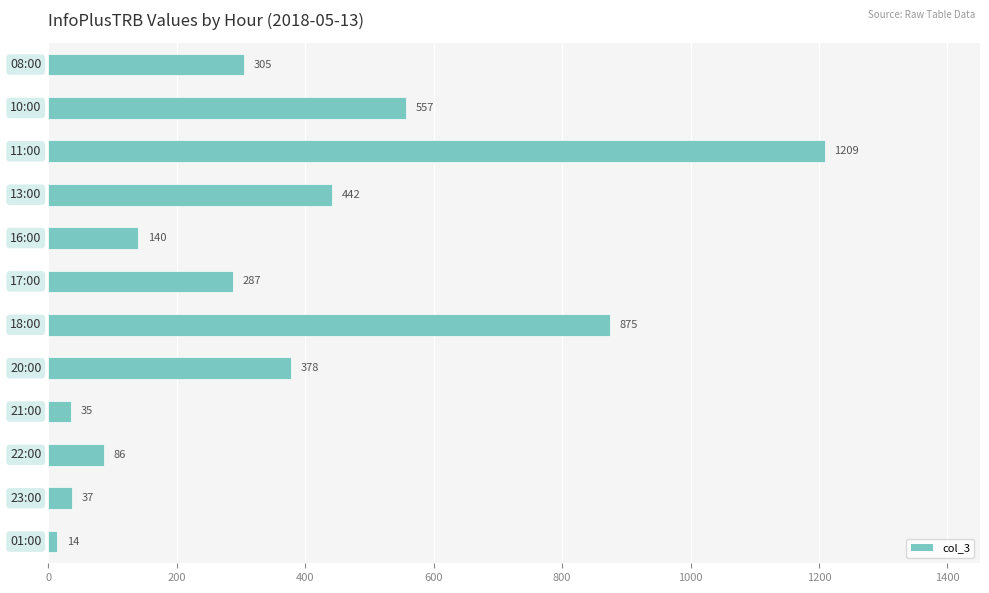

What is the average value?

364